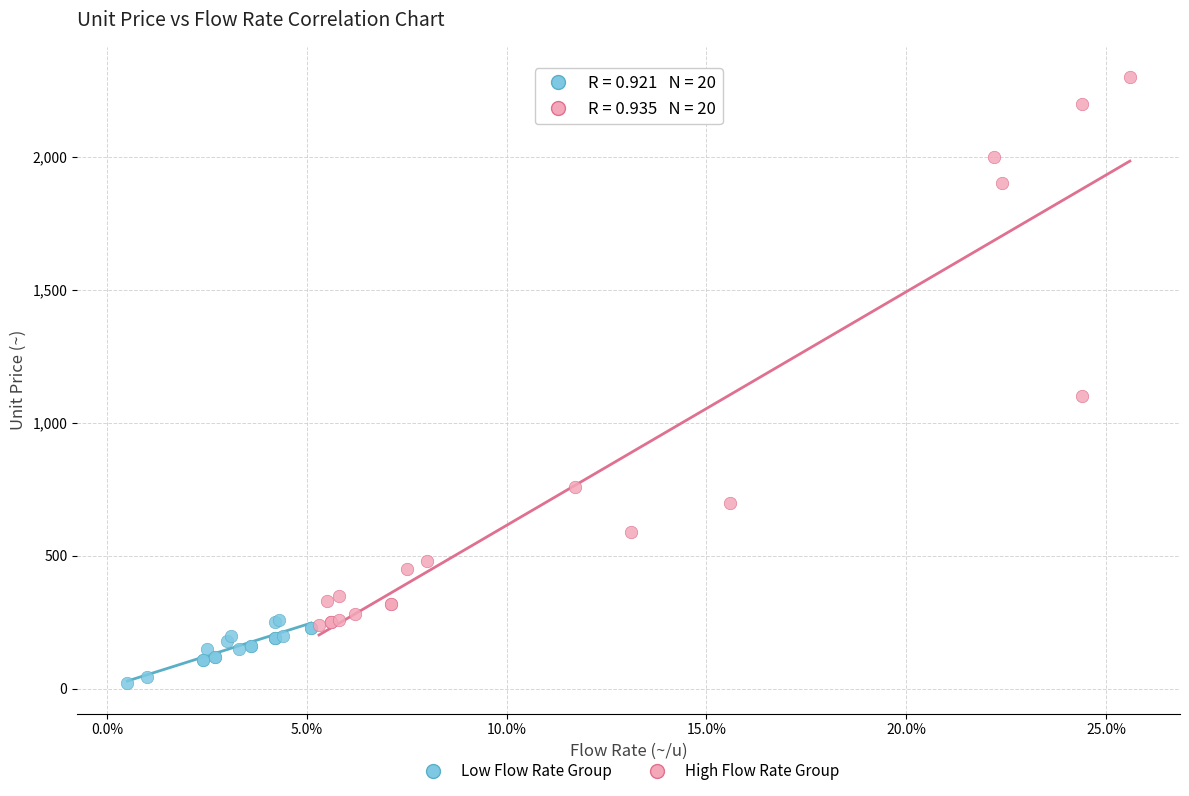

Which series contains the lowest Y value?

Low Flow Rate Group